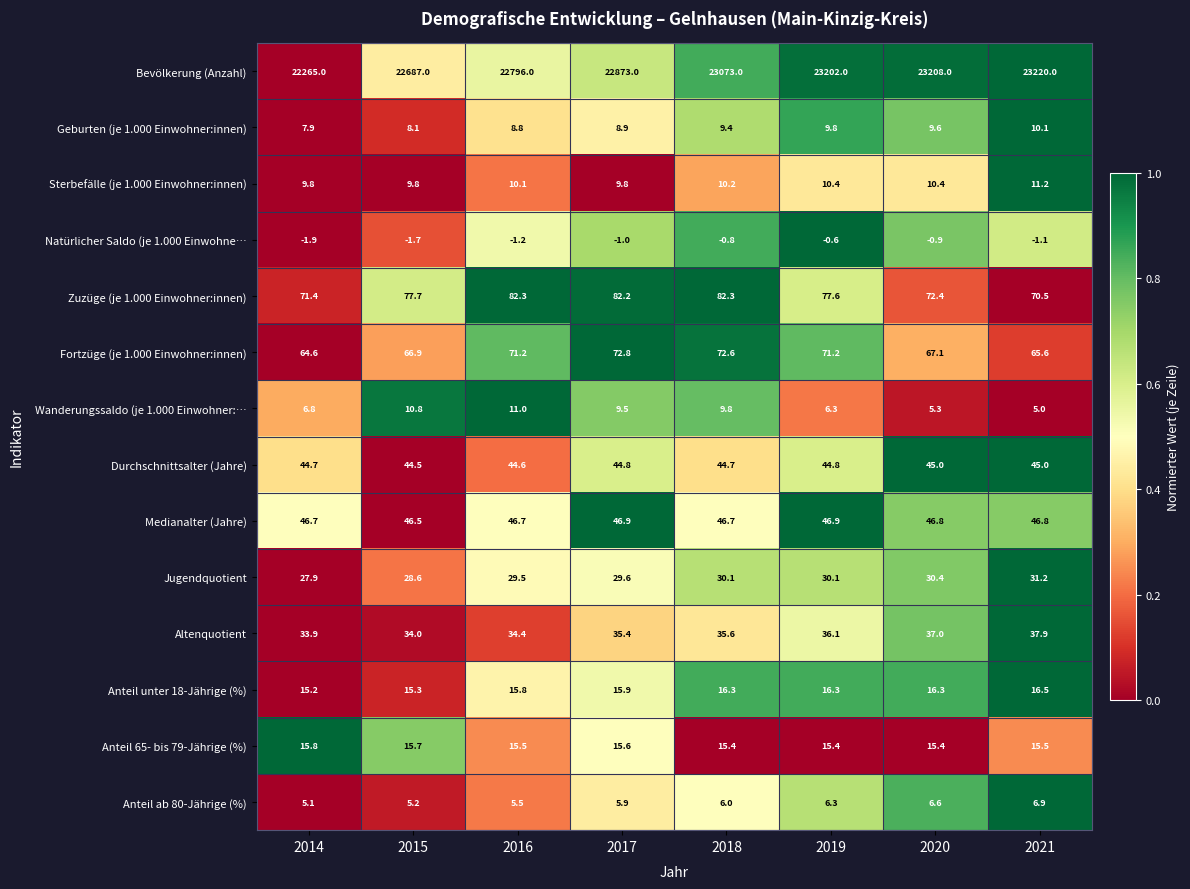

The Anteil unter 18-Jährige (%) series shows 6.9 at 2021. True or false?

False